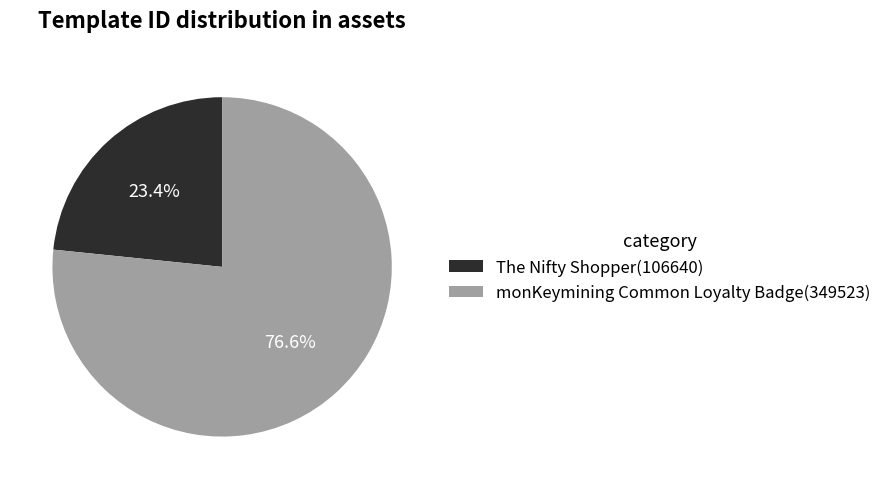

Does monKeymining Common Loyalty Badge account for over 50% of the chart?

Yes